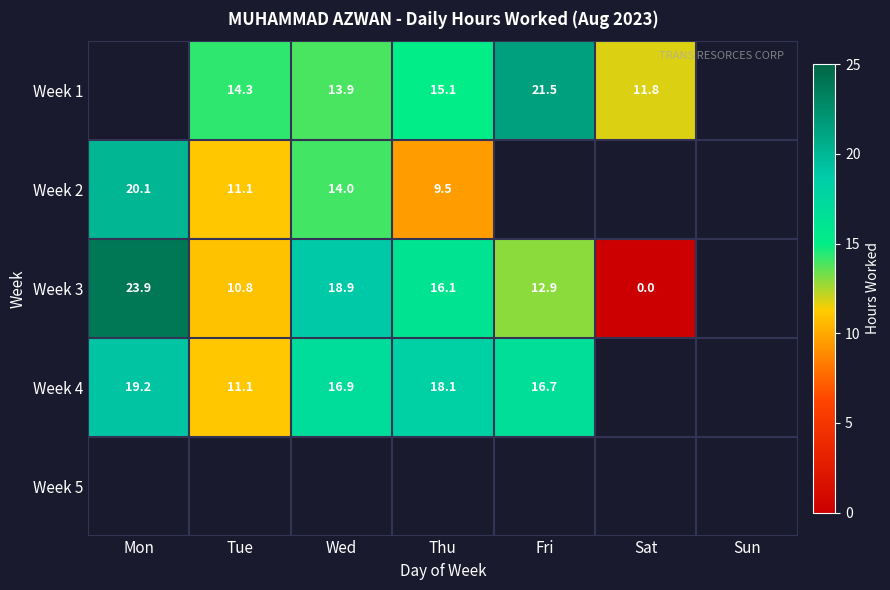

Is the value of Week 2 at Thu greater than the value of Week 3 at Sat?

Yes